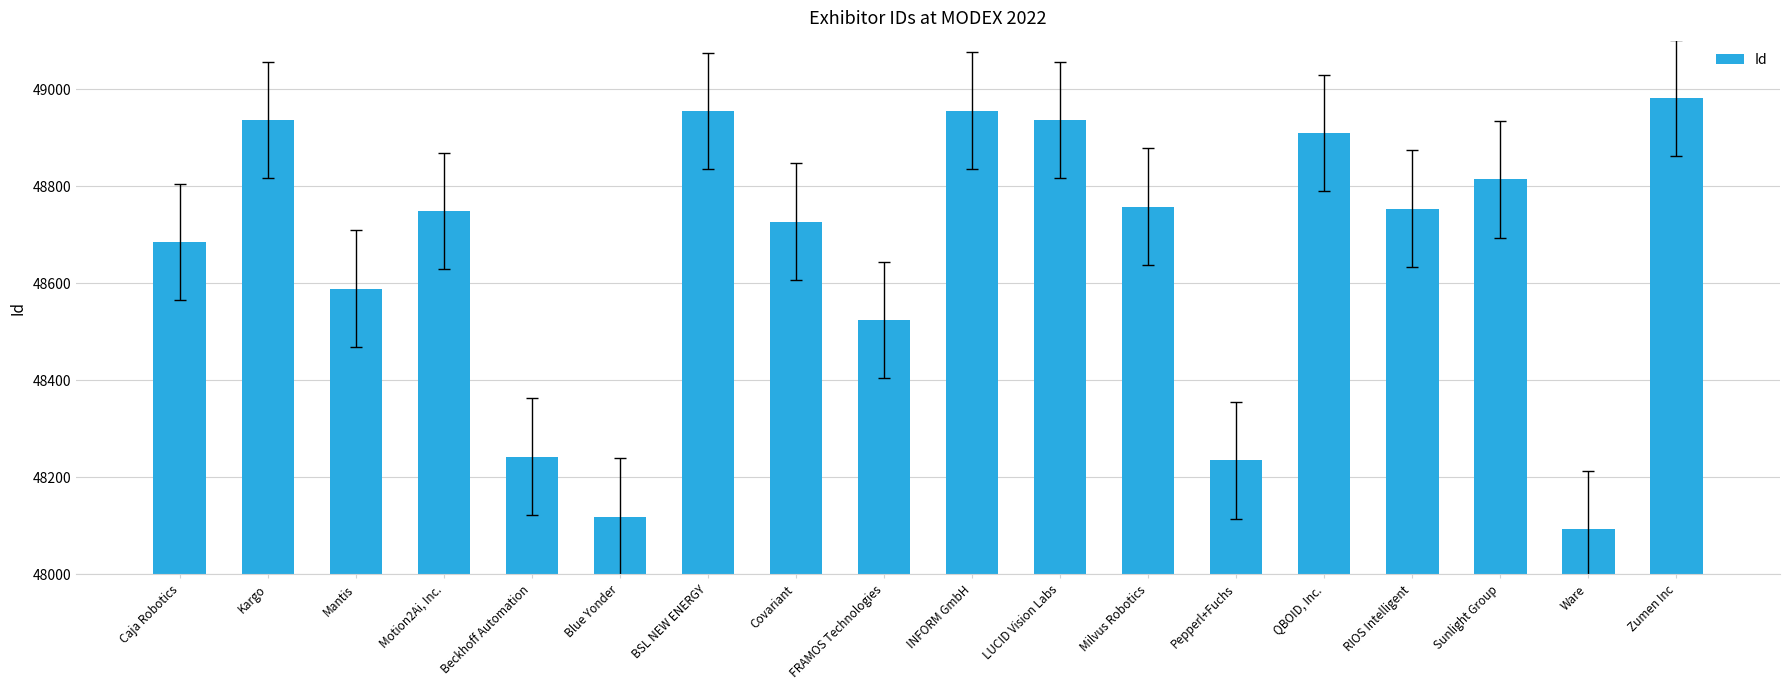

Where is the data nearest to the value 48538?

FRAMOS Technologies